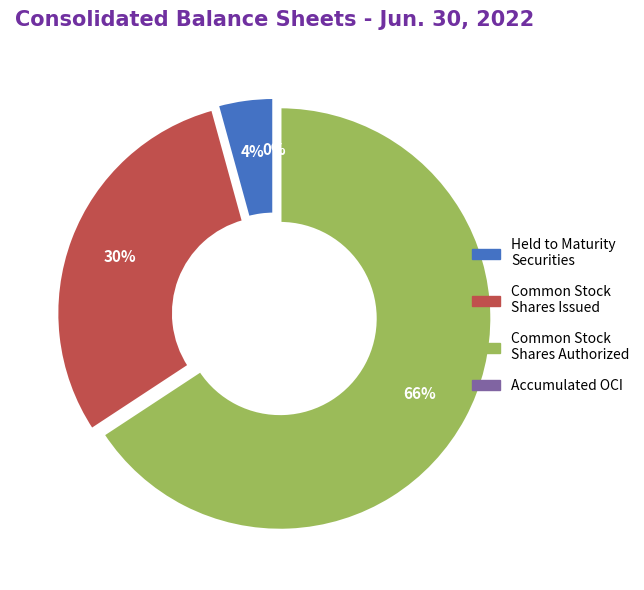

What percentage is the Common stock, shares authorized slice, to the nearest percent?

66%